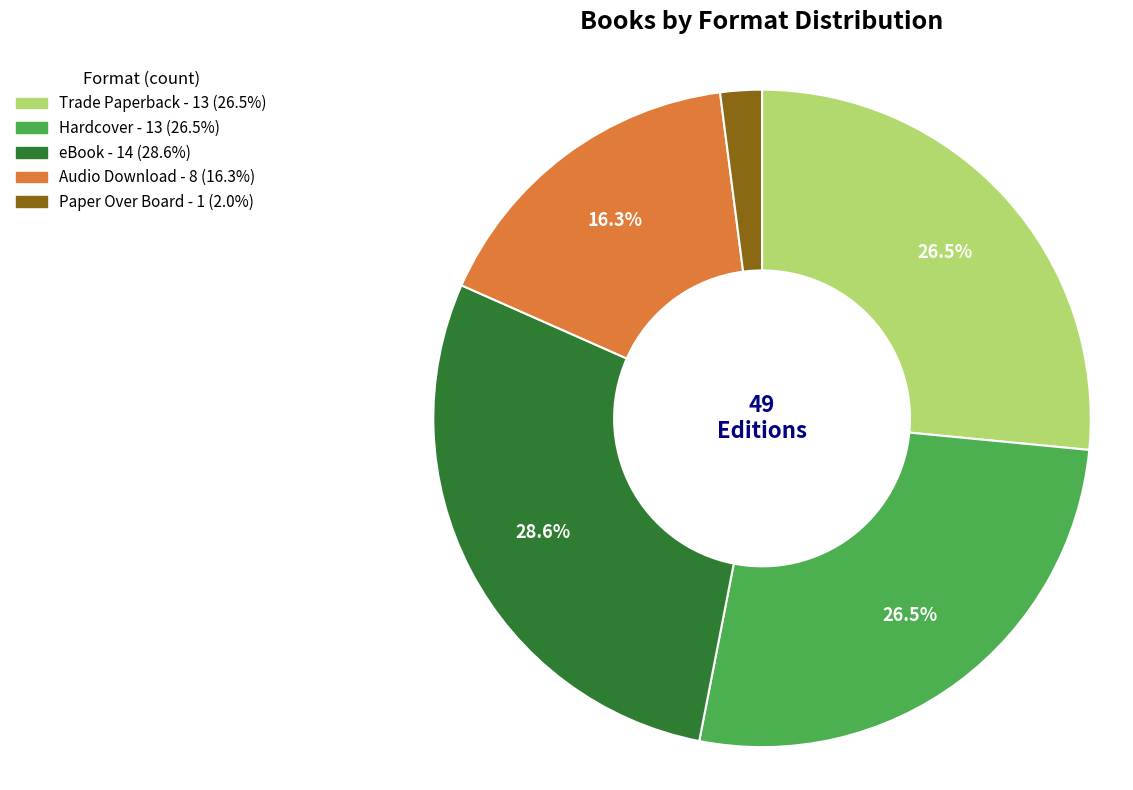

How many slices are in this pie chart?

5